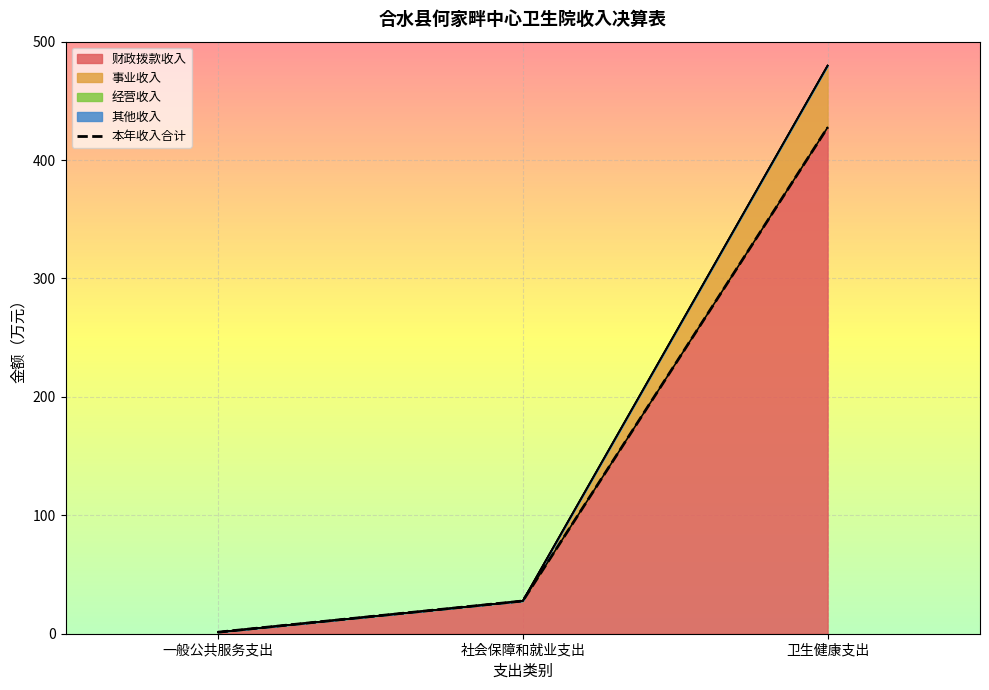

The chart shows a value of 39.5 at 社会保障和就业支出. True or false?

False